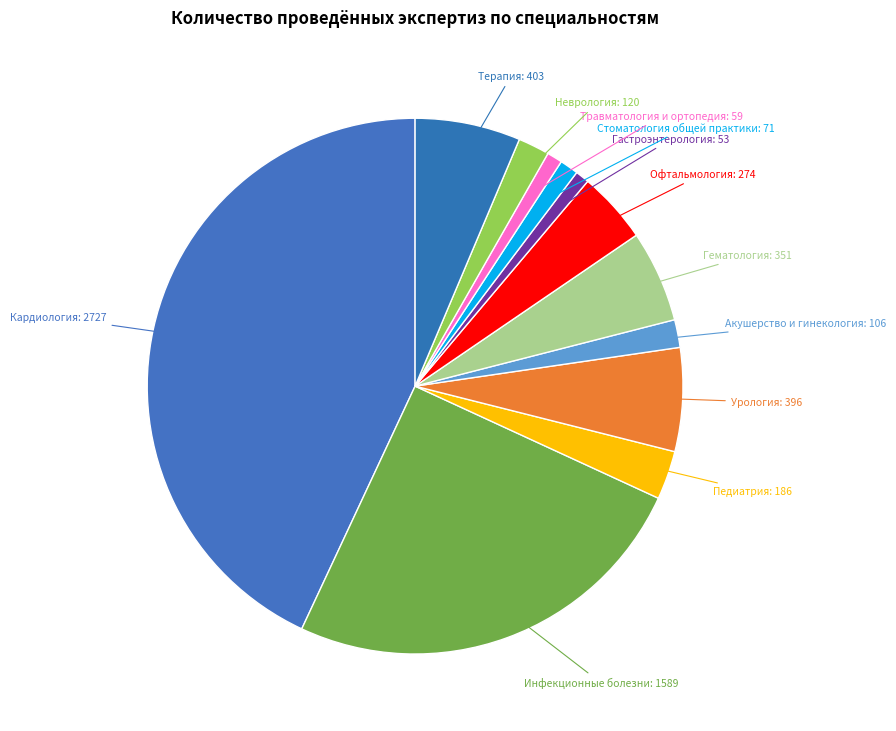

Is the sum of Педиатрия and Кардиология greater than half?

No